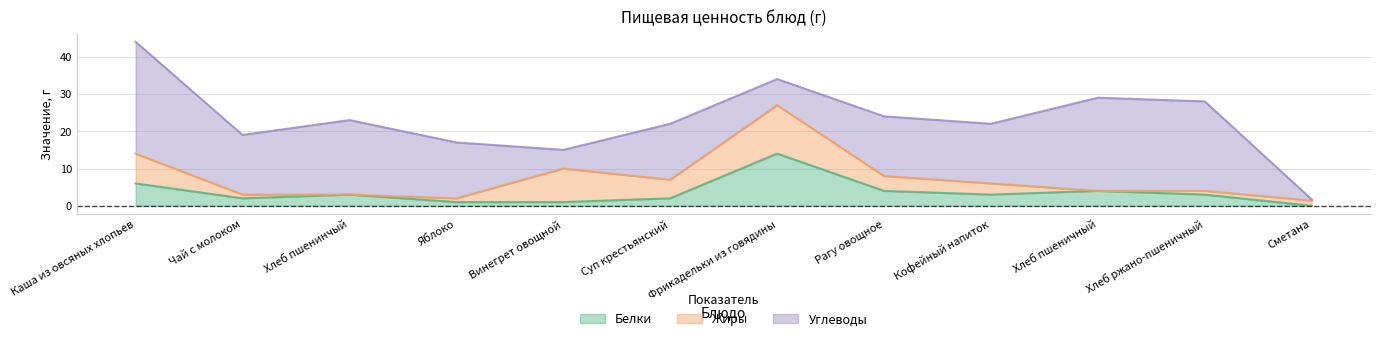

At which label does Углеводы reach its peak?

Каша из овсяных хлопьев